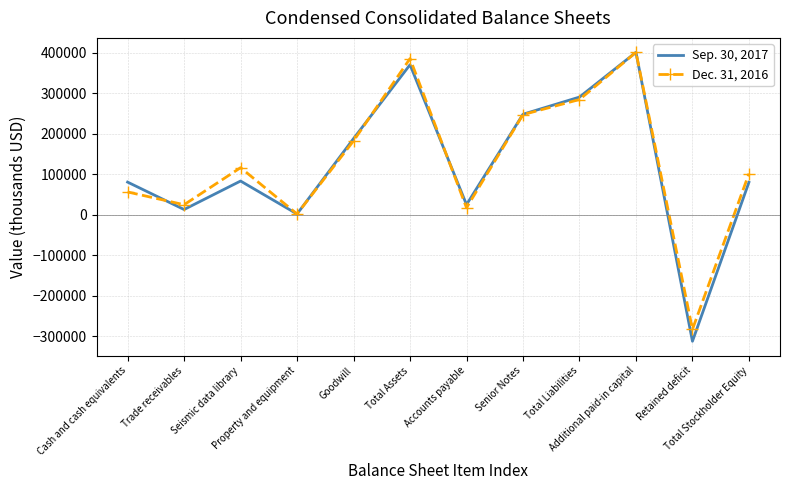

Rank the series by their maximum value, from highest to lowest.

Sep. 30, 2017, Dec. 31, 2016